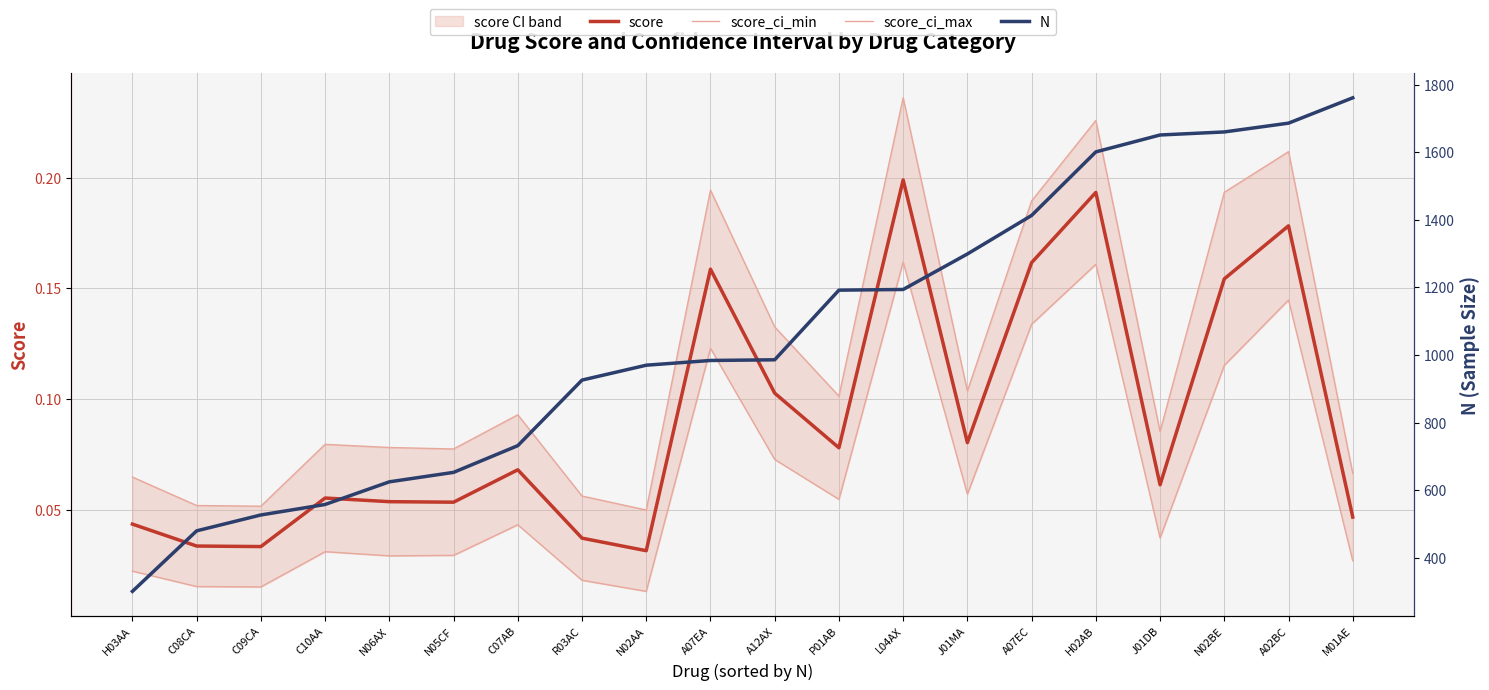

How many interior local valleys does the score_ci_max series have?

6